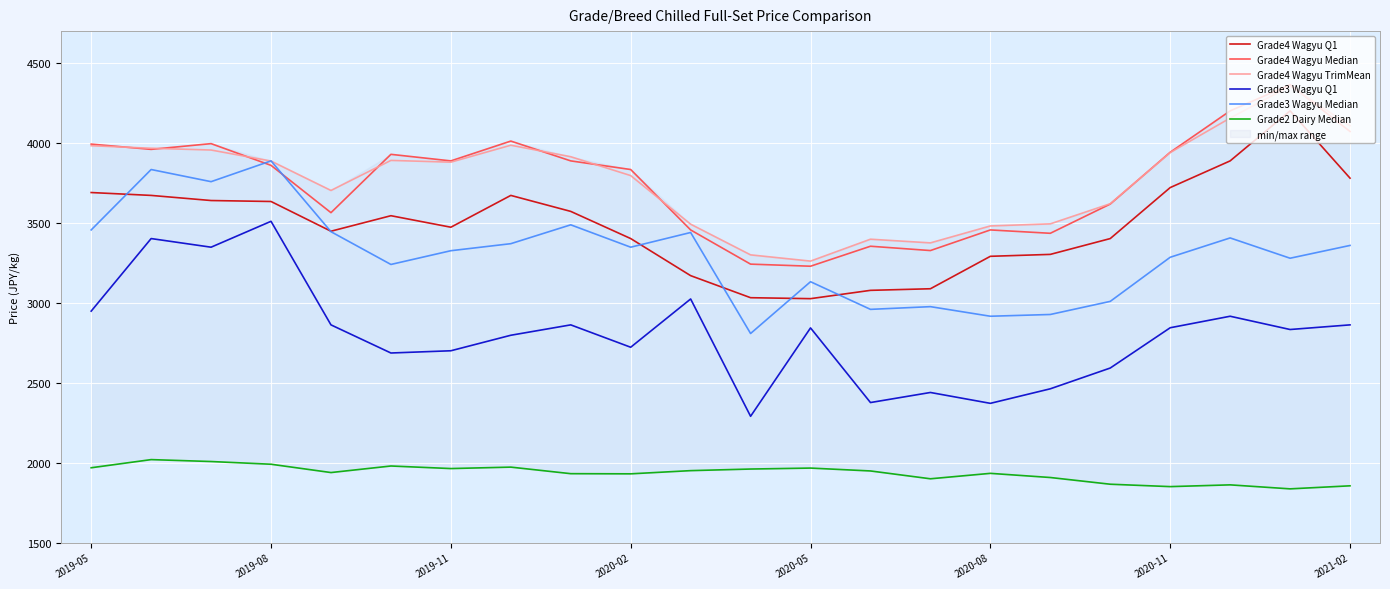

What is the highest value of the Grade3 Wagyu Q1 series?

3510